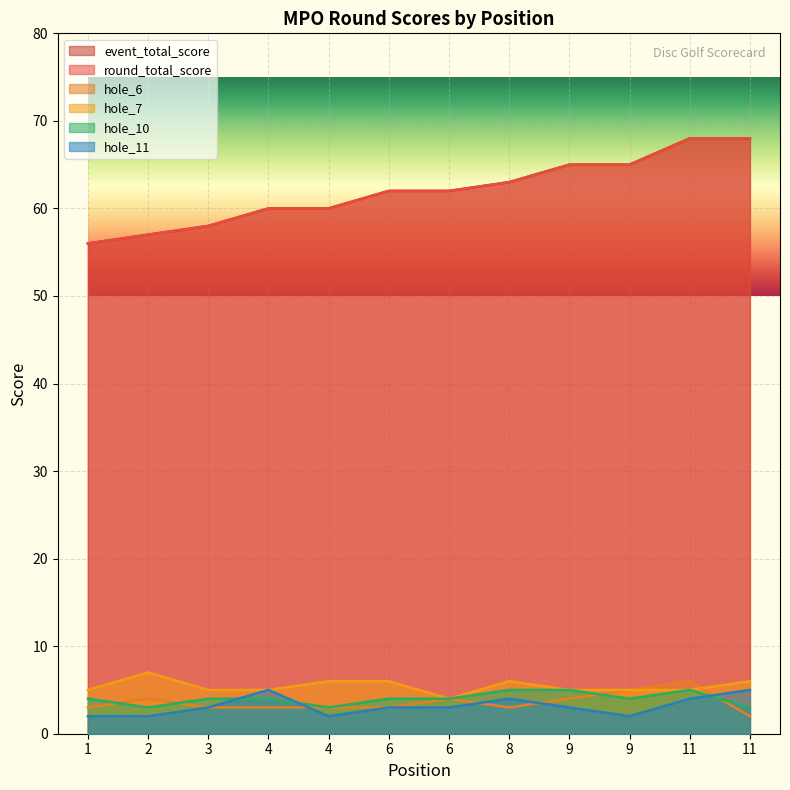

What is the sum of all event_total_score values?

744